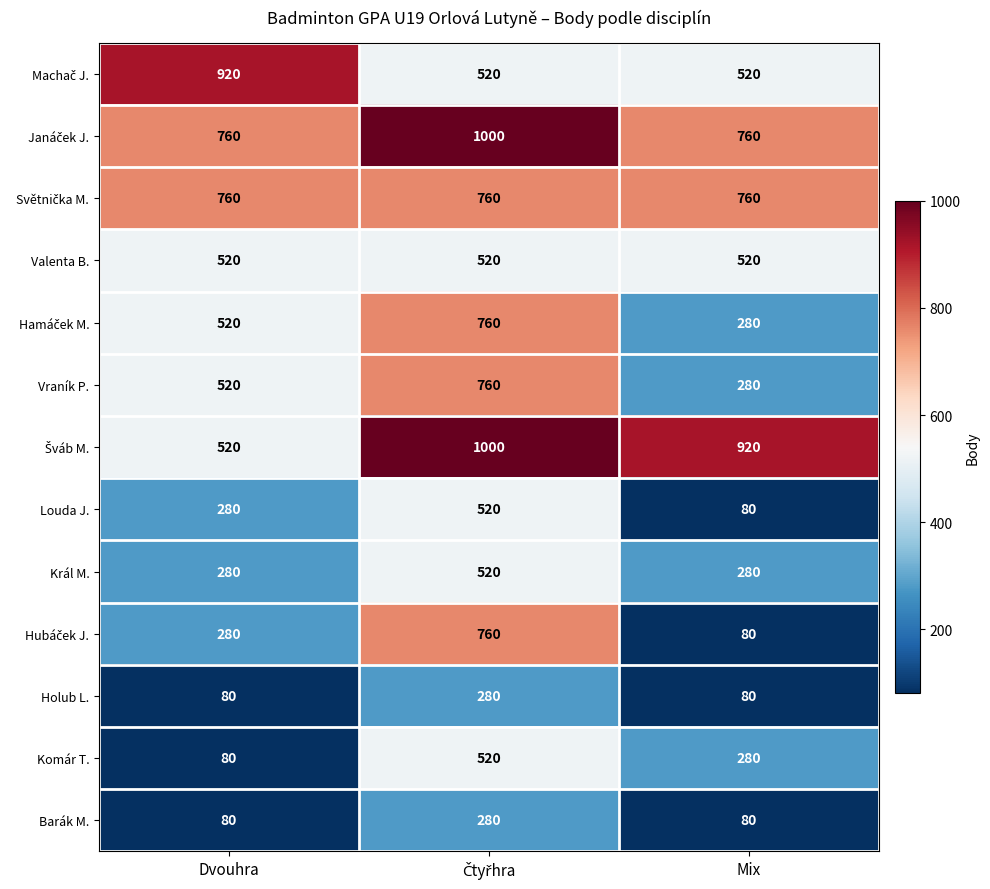

Is it true that Holub L. equals 80 at Mix?

True